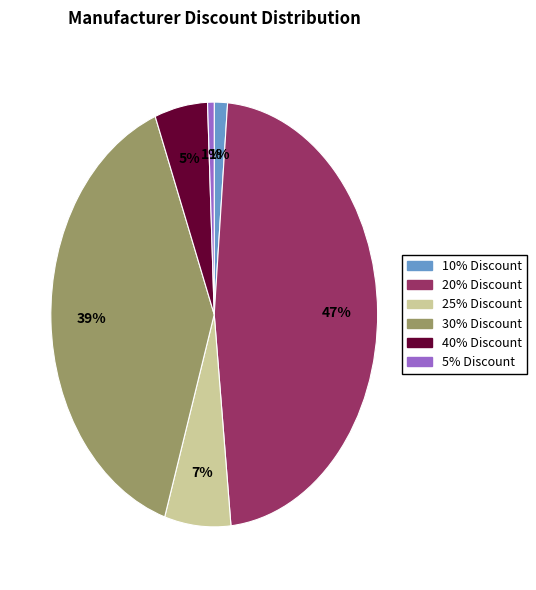

How many segments does this pie chart have?

6